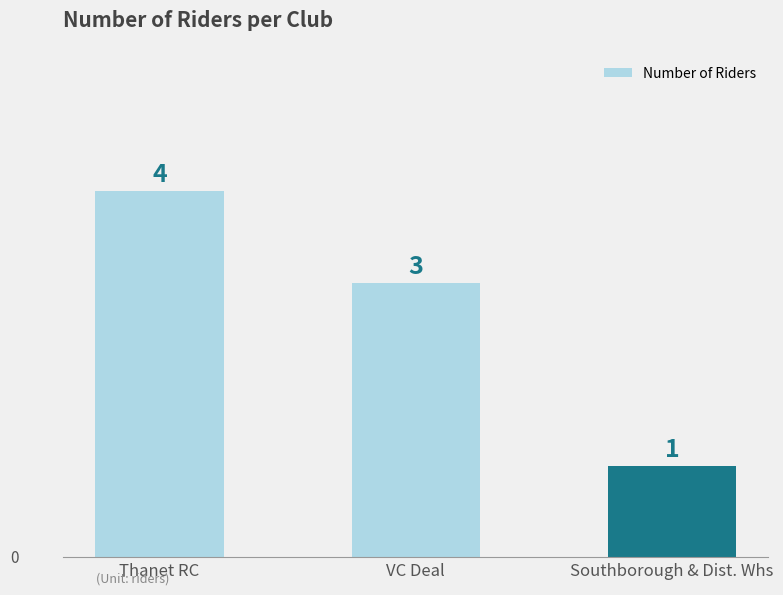

What is the value of the 1st bar from the left?

4